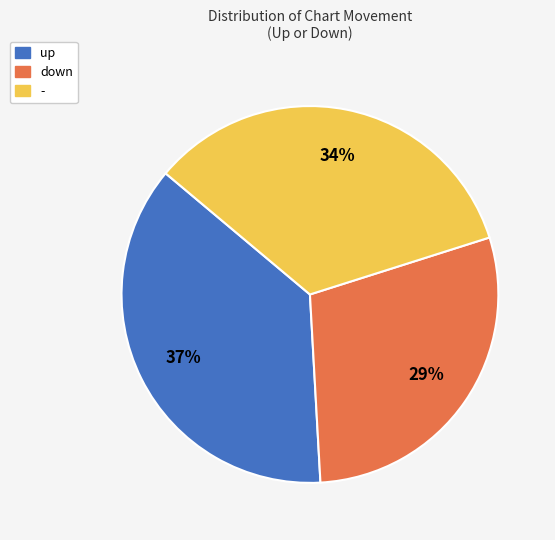

Which slice is the smallest?

down